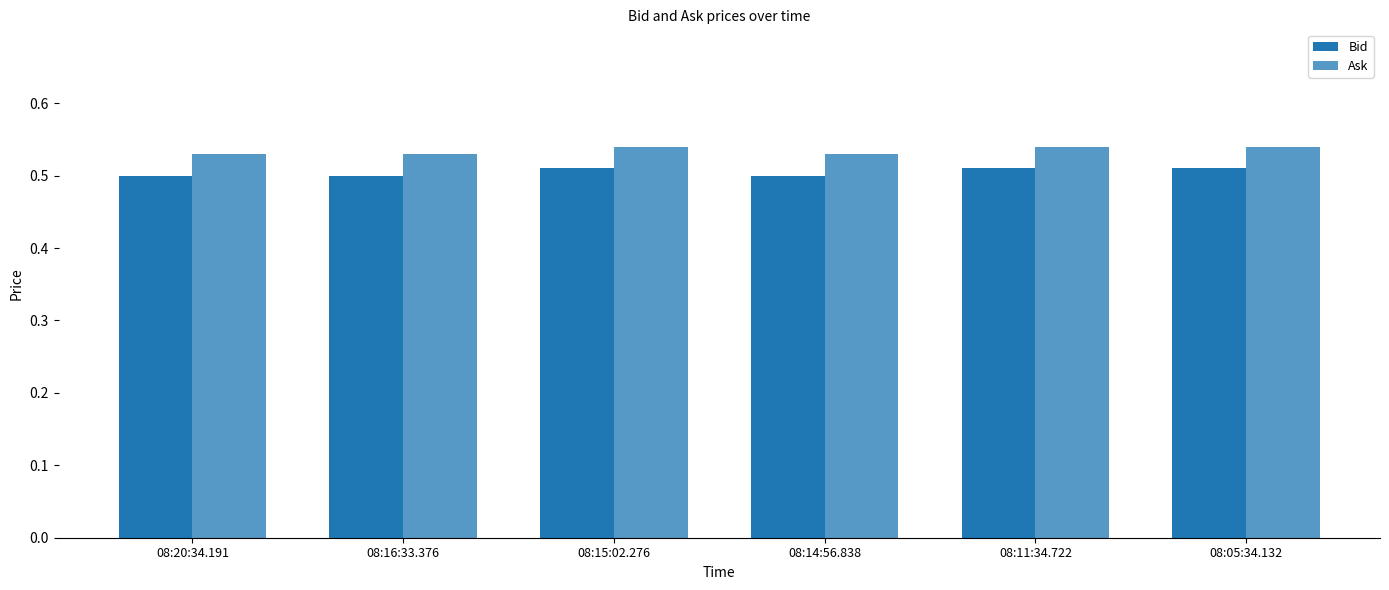

How many bars are there in each group?

2